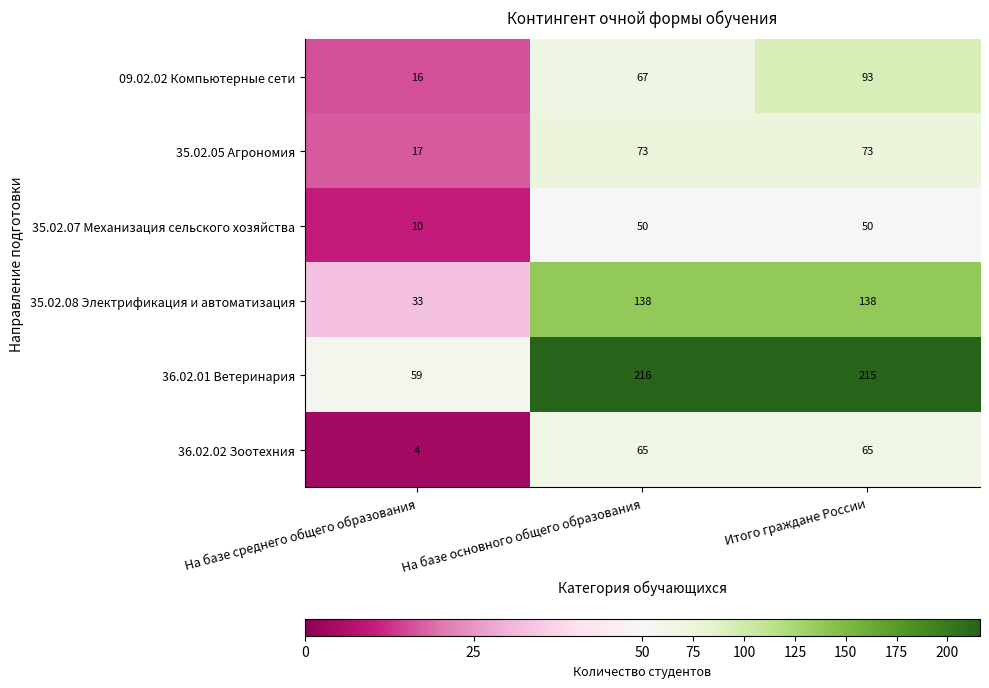

Reading left to right, list all the values displayed in this chart.

09.02.02 Компьютерные сети: 16	67	93
35.02.05 Агрономия: 17	73	73
35.02.07 Механизация сельского хозяйства: 10	50	50
35.02.08 Электрификация и автоматизация: 33	138	138
36.02.01 Ветеринария: 59	216	215
36.02.02 Зоотехния: 4	65	65